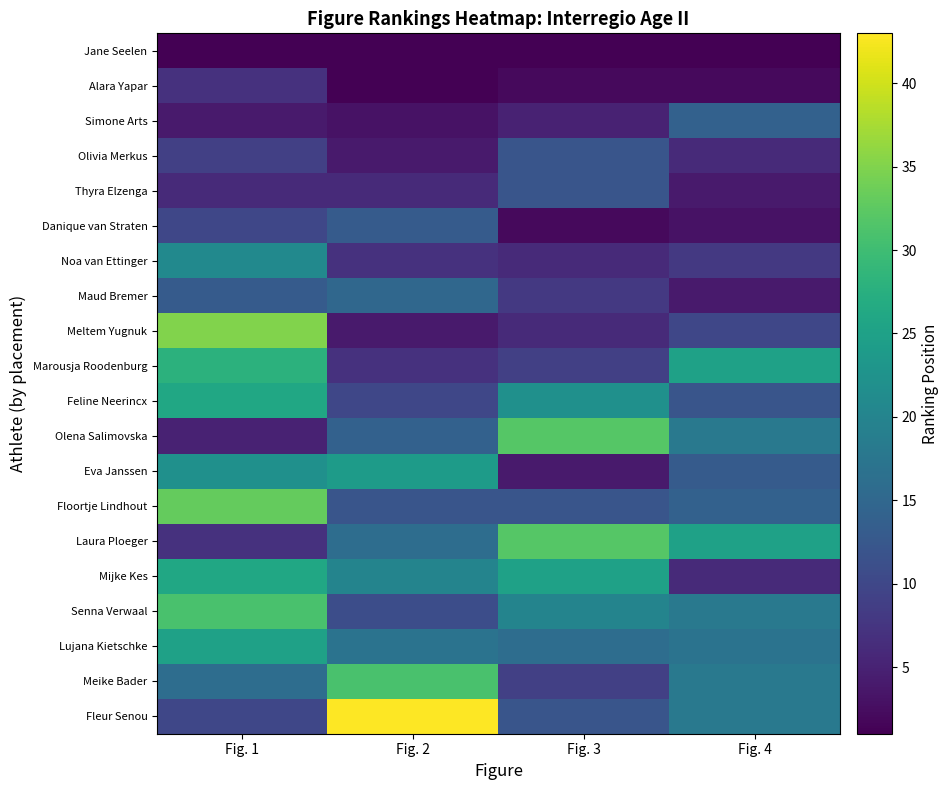

Which series has the widest spread of values?

Fleur Senou